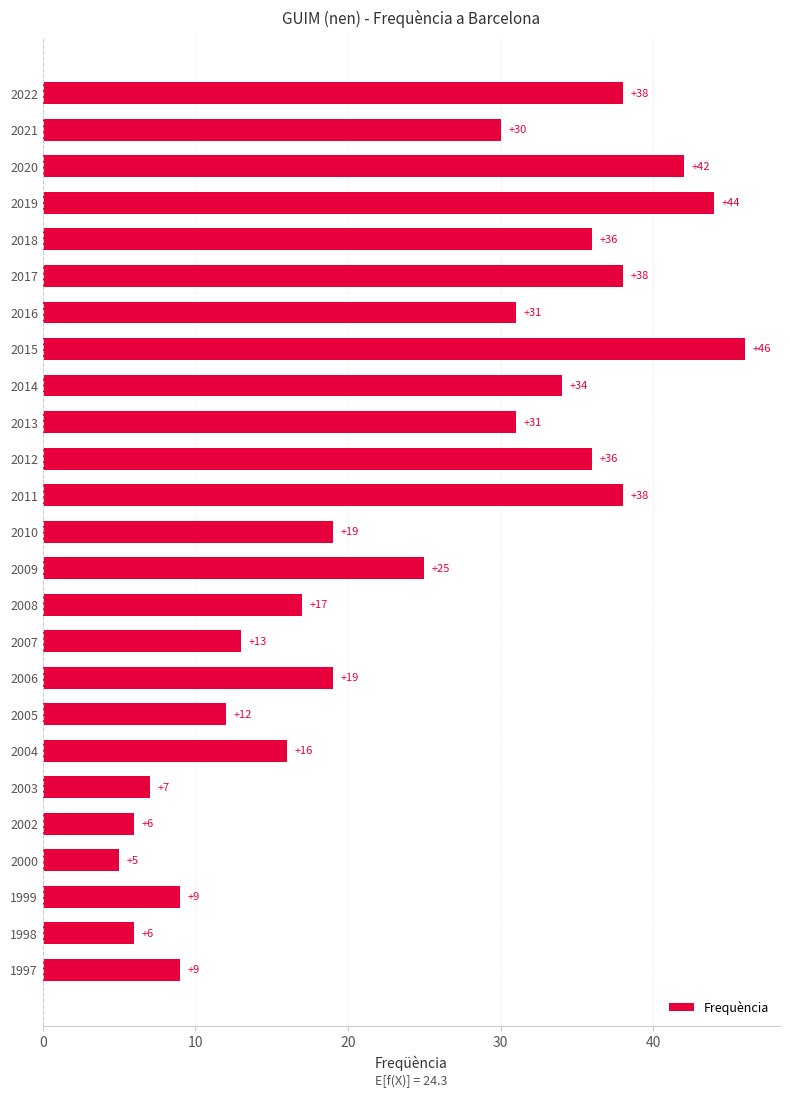

True or false: the data shows 42 at 2020.

True